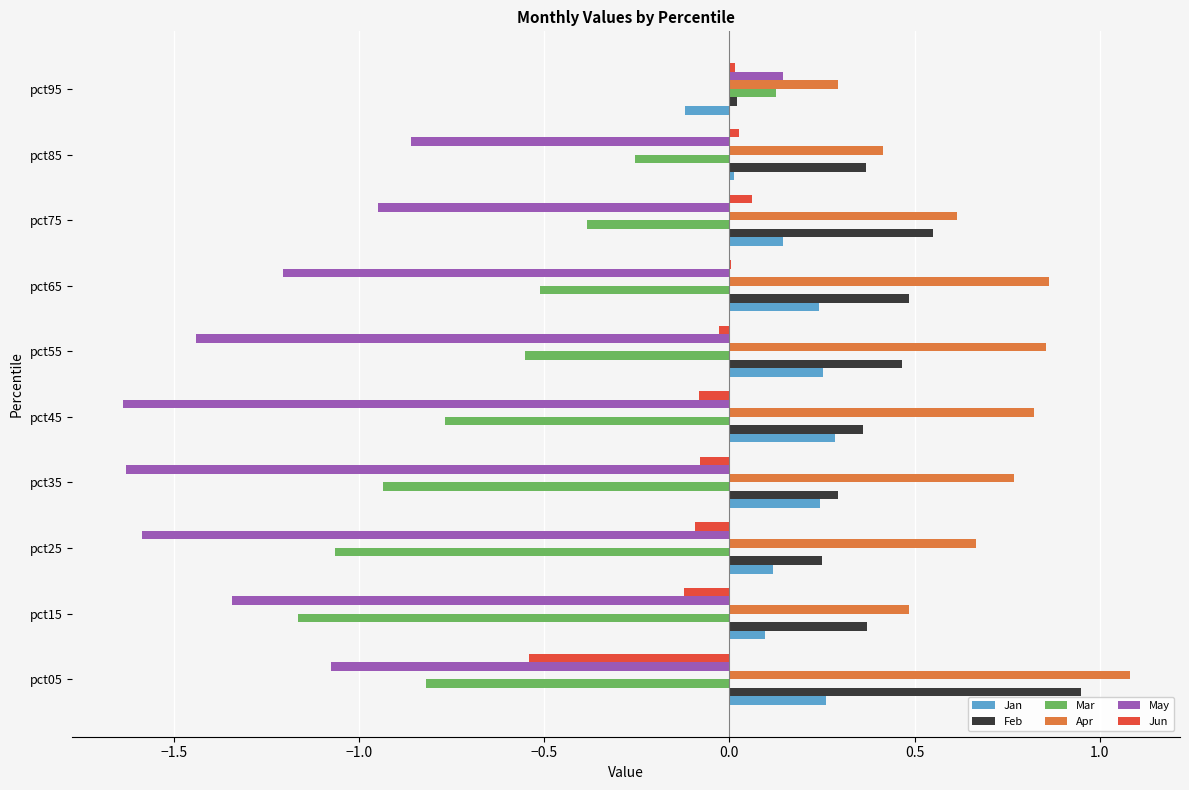

What is the sum of all Jan values?

1.5